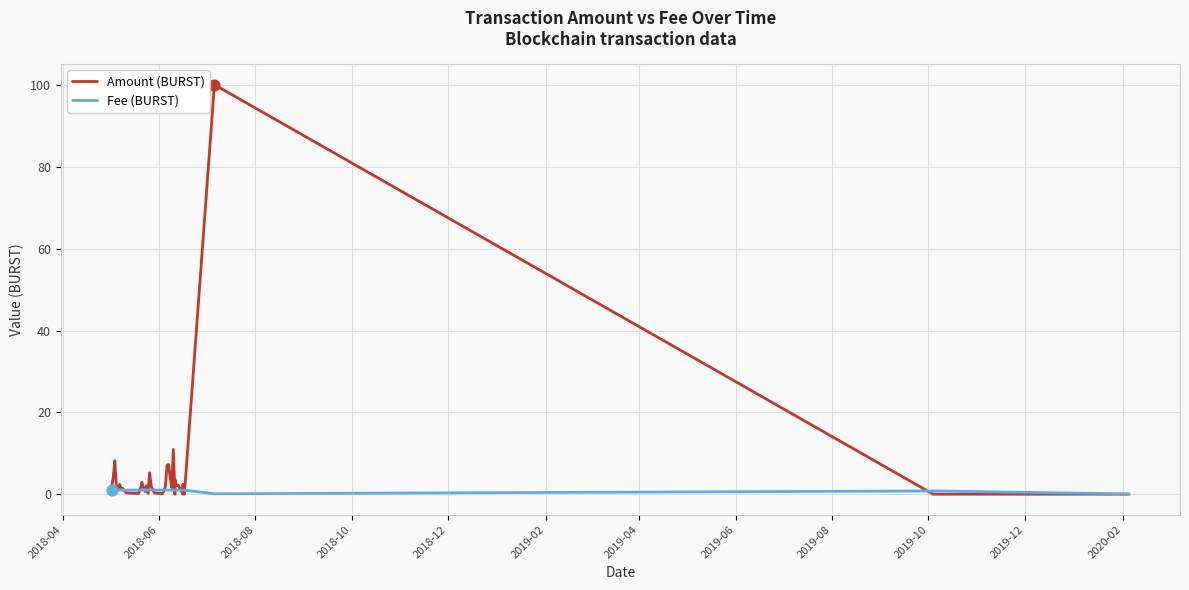

At how many categories does at least one series exceed 37?

1